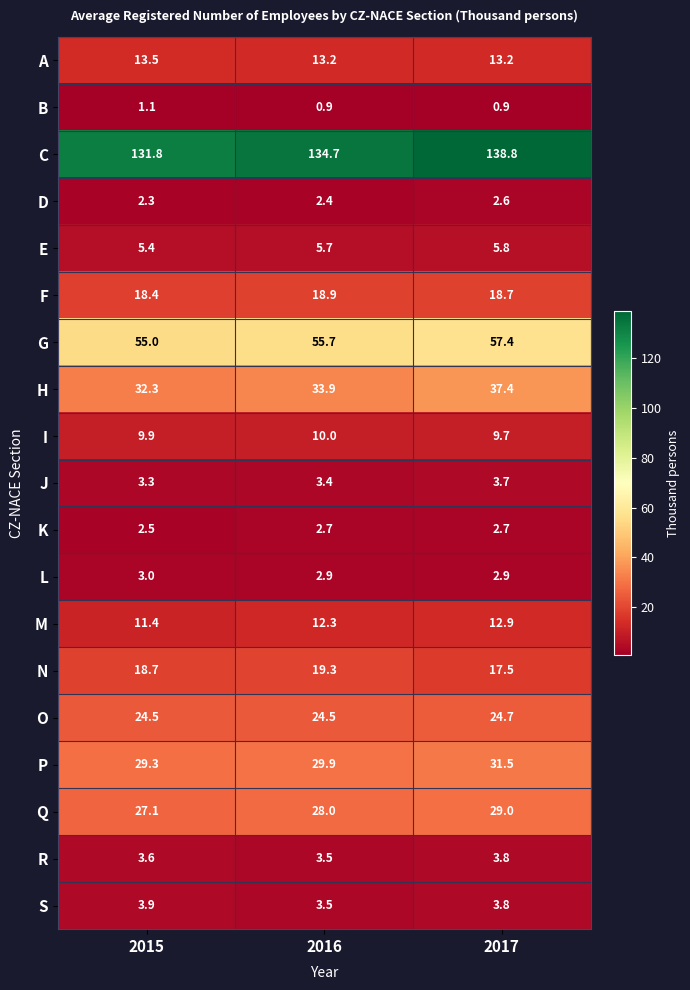

Rank the categories by N value from highest to lowest.

2016, 2015, 2017